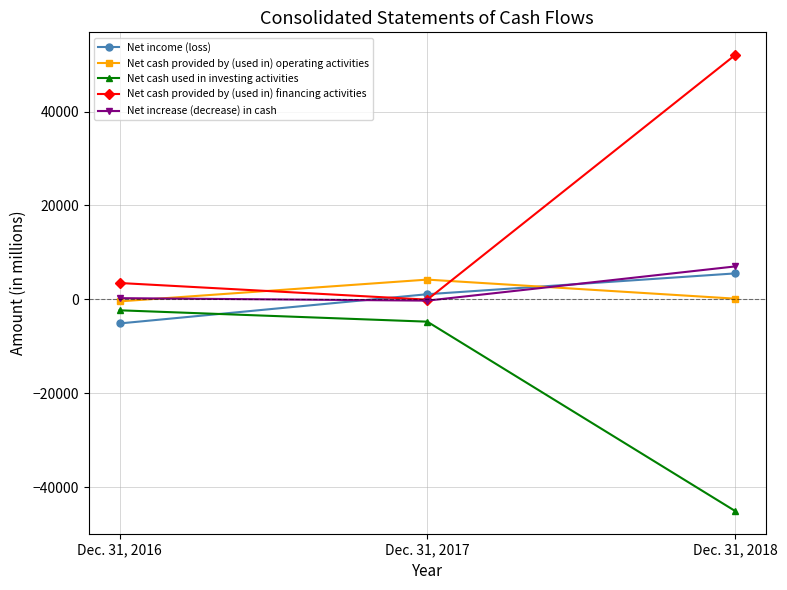

How many data points in Net cash used in investing activities are above -4720?

1